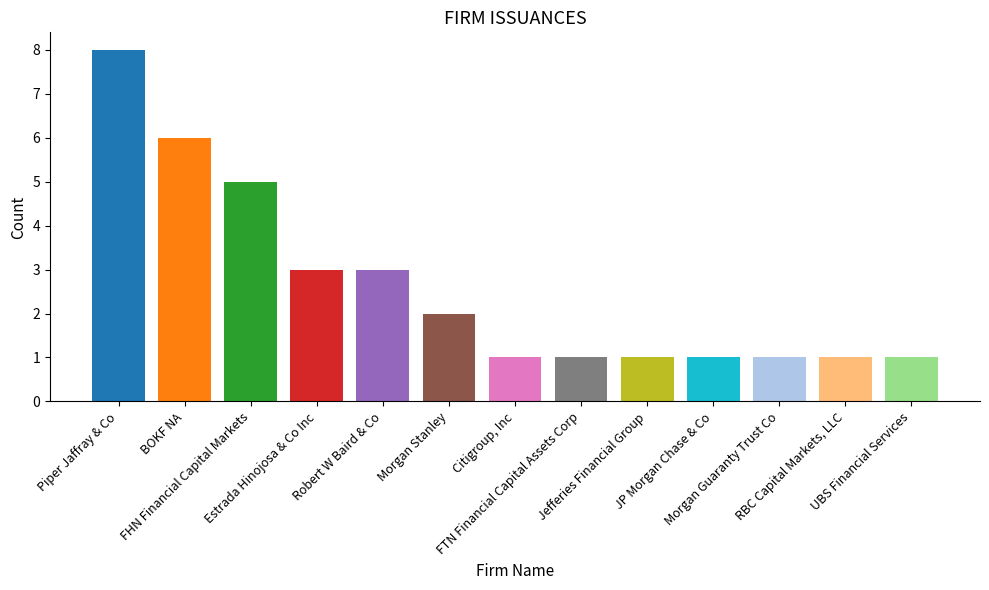

How many bars are there in total?

13